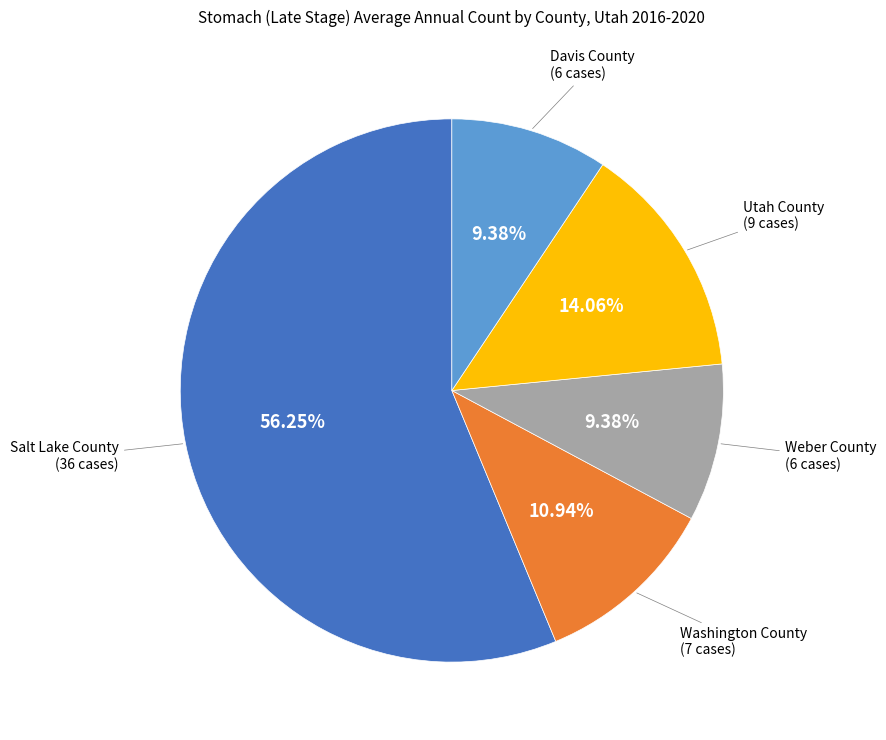

The Washington County slice represents 11% of the pie. True or false?

True